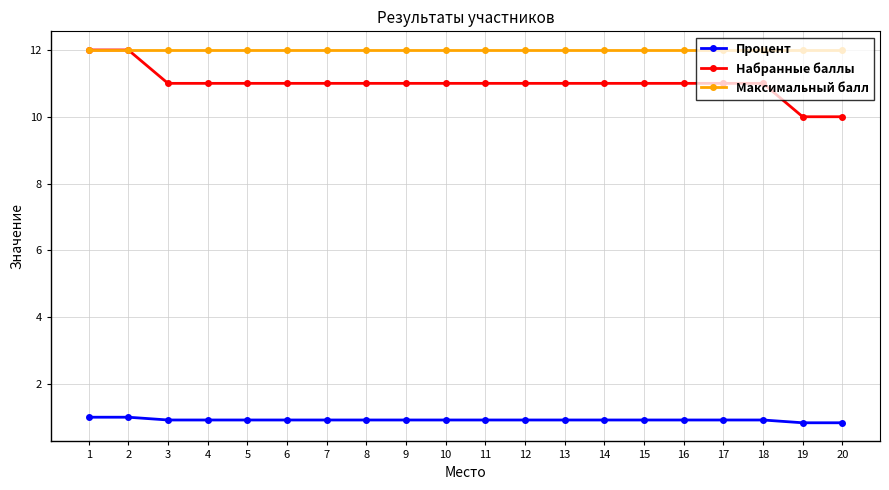

Read the Процент value at 13.

0.9